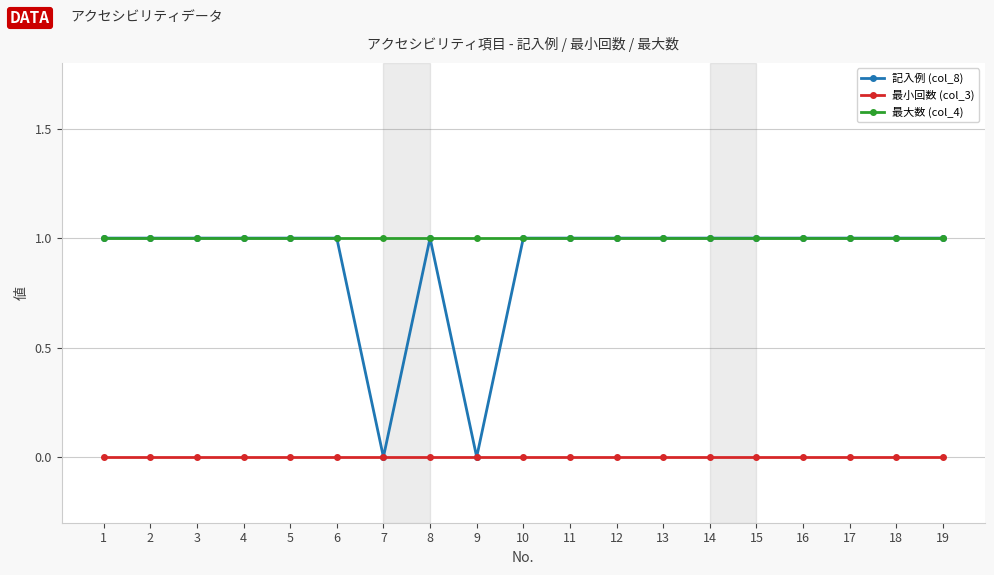

What is the value of the 記入例 (col_8) point at the 16th from the left?

1